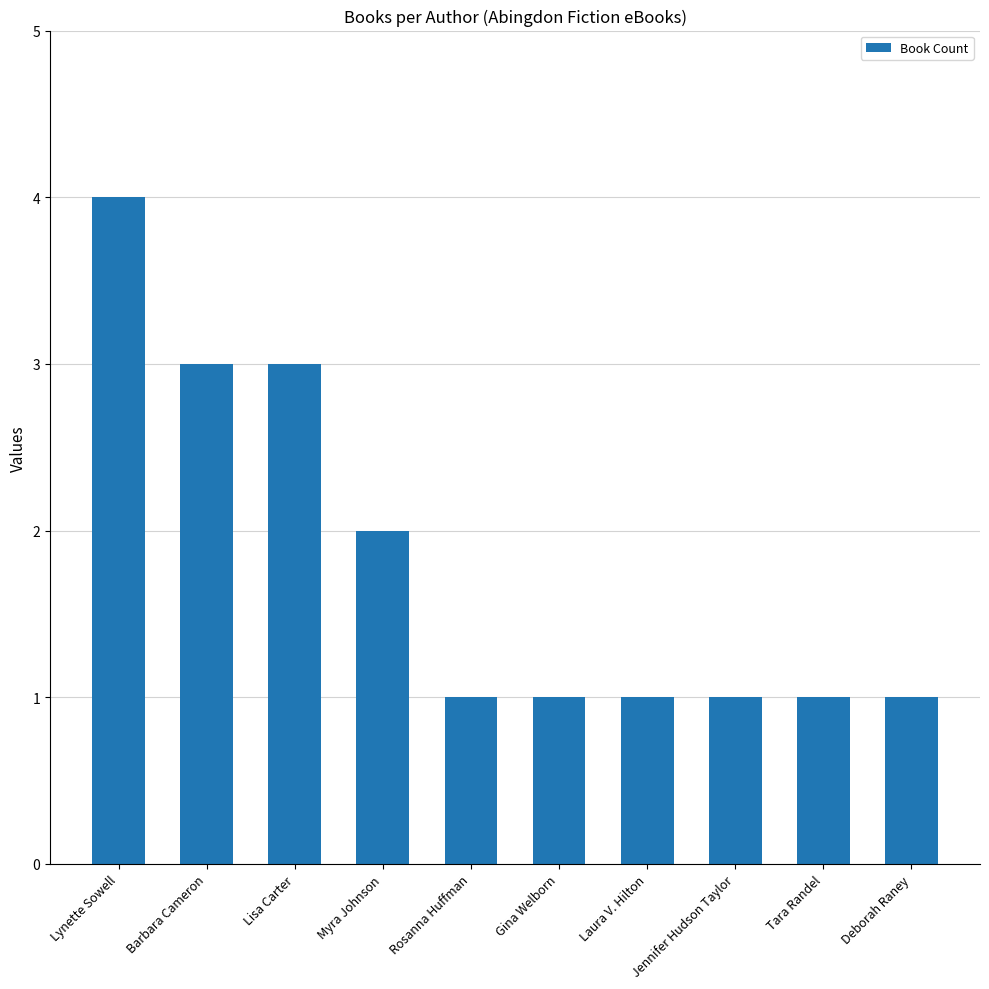

How many bars are there in total?

10